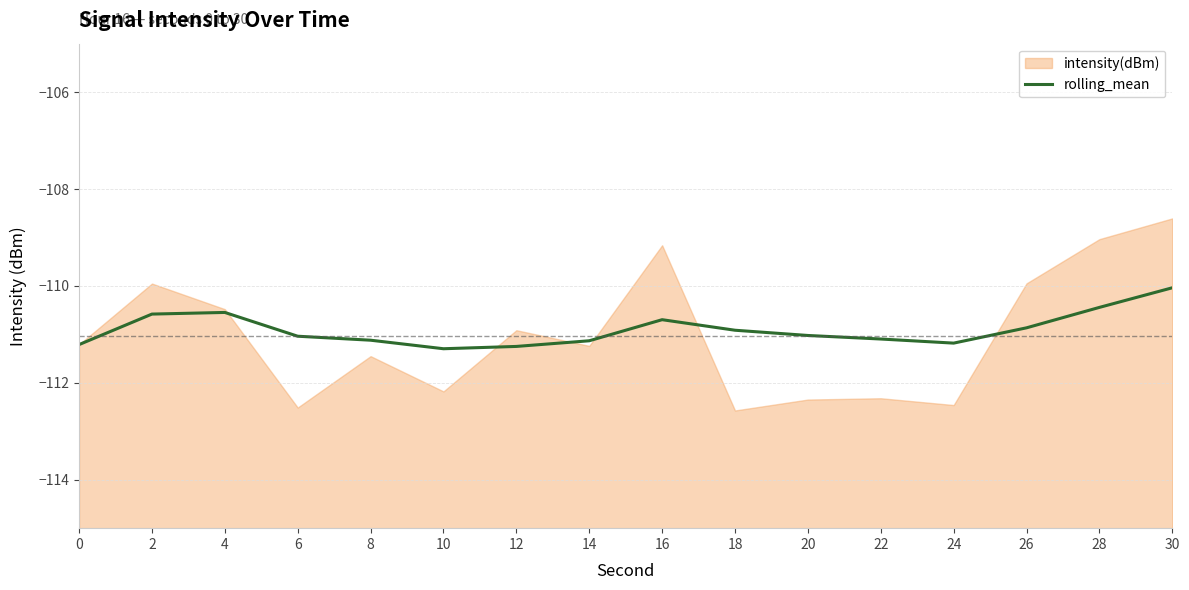

True or false: the data has more than 2 interior local peaks.

False